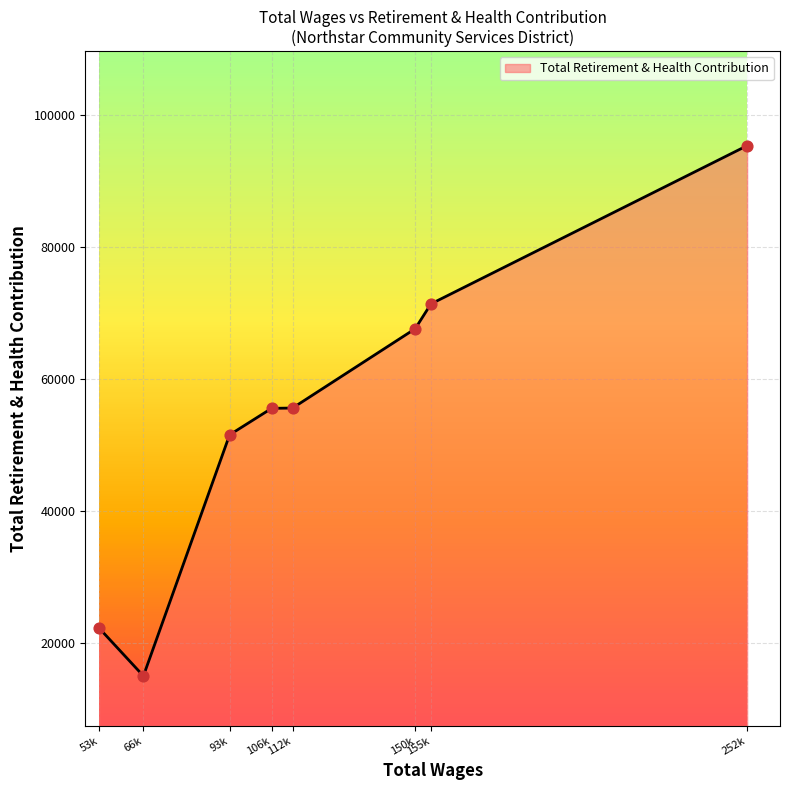

What is the change in value from 53k to 112k?

+33333